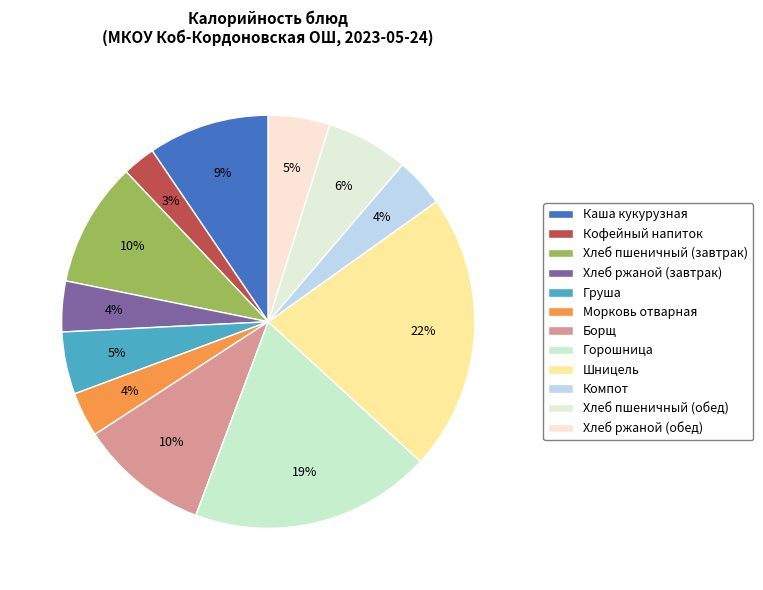

What is the total percentage of Кофейный напиток and Горошница?

21.5%